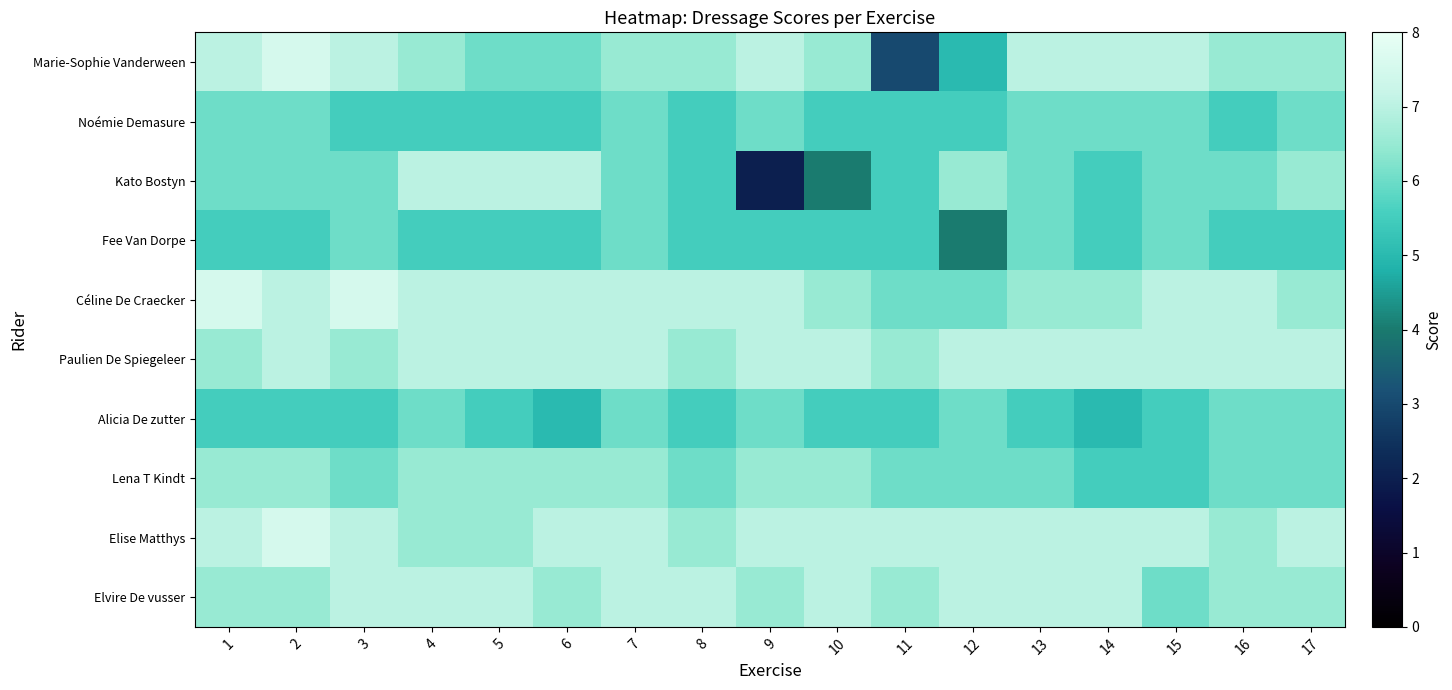

What is the total value across all series at 10?

61.0